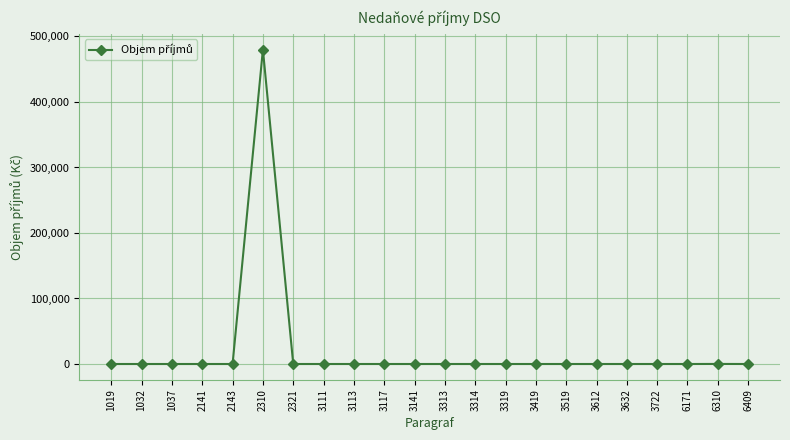

What is the greatest value displayed?

480000